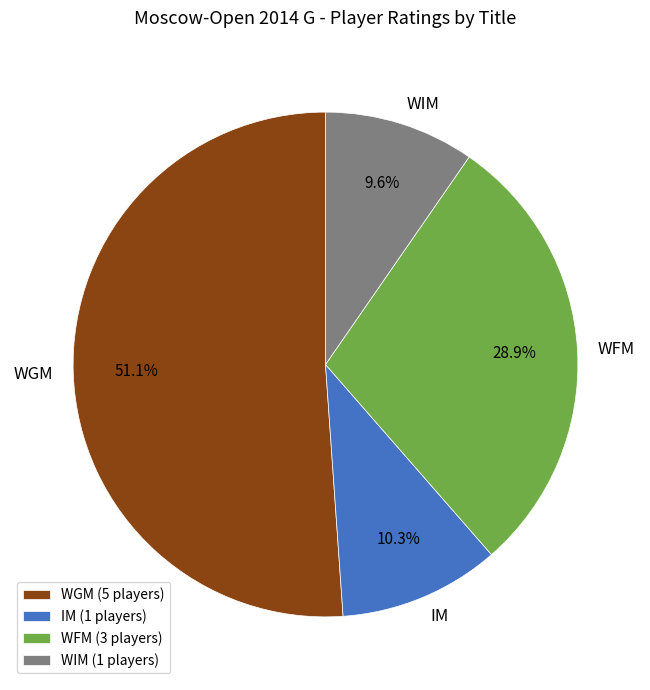

Approximately how many times larger is the value at WIM compared to WFM?

0.3